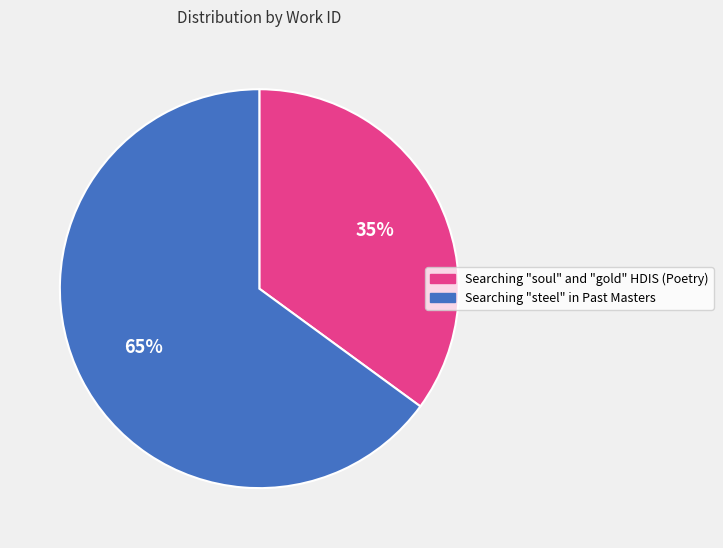

What percentage is the Searching "steel" in Past Masters slice, to the nearest percent?

65%